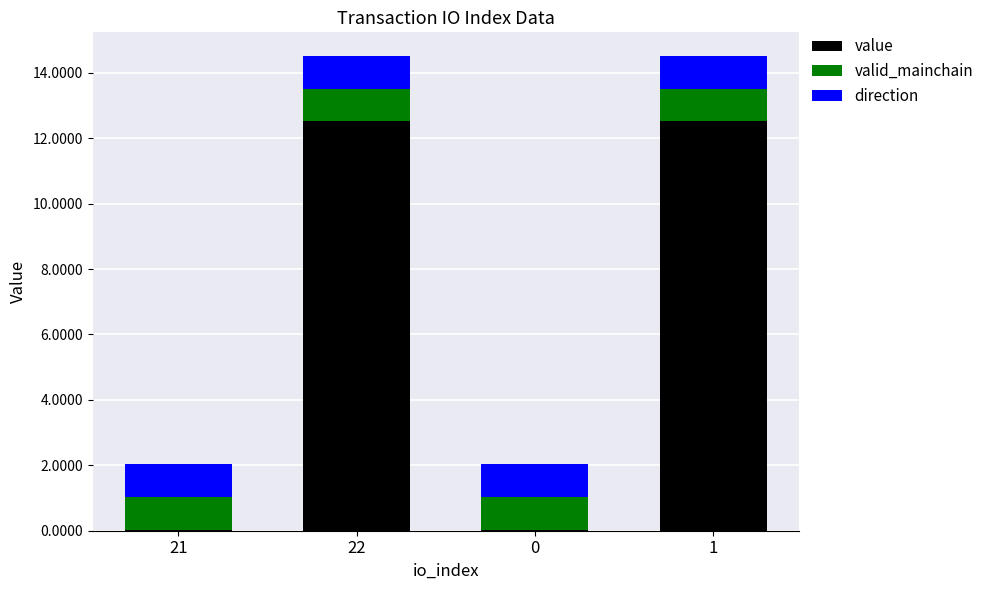

What is the total value across all series at 1?

14.5